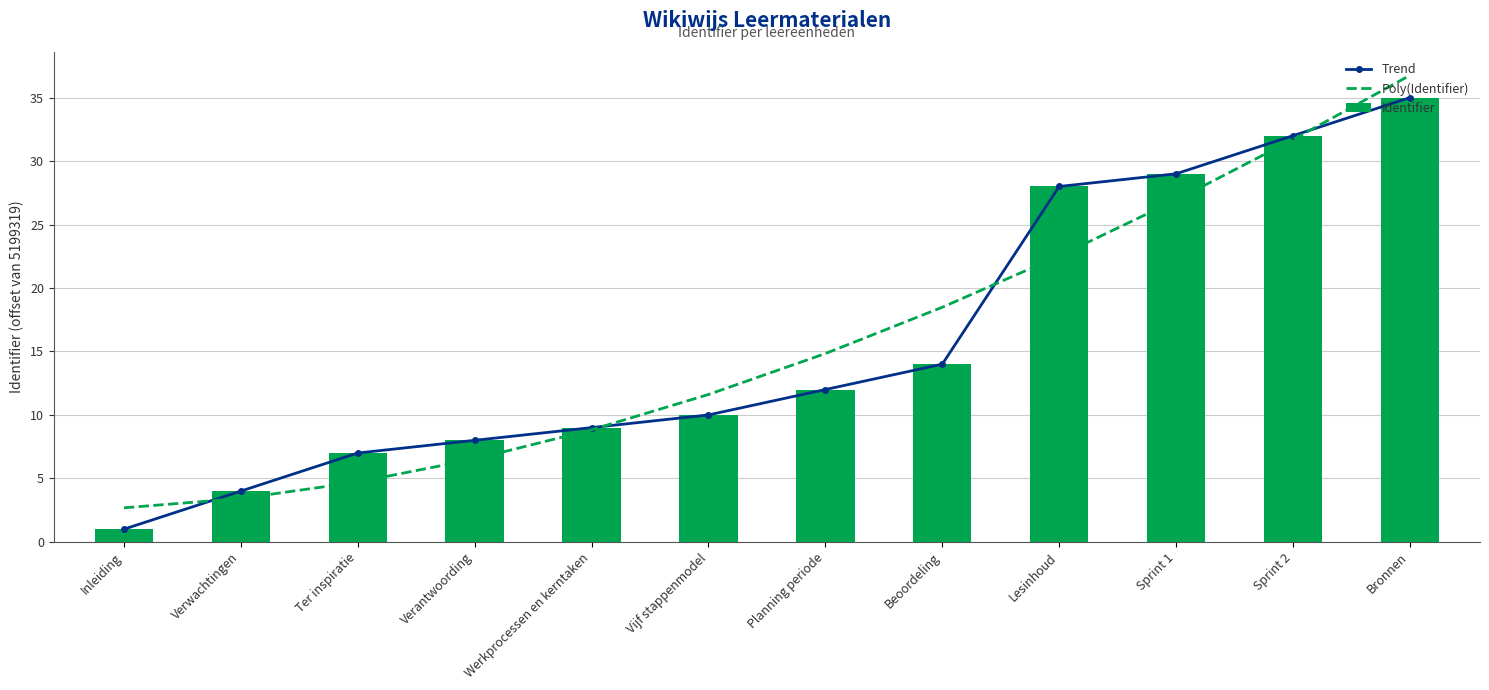

Where does the Trend series first go above 12?

Beoordeling